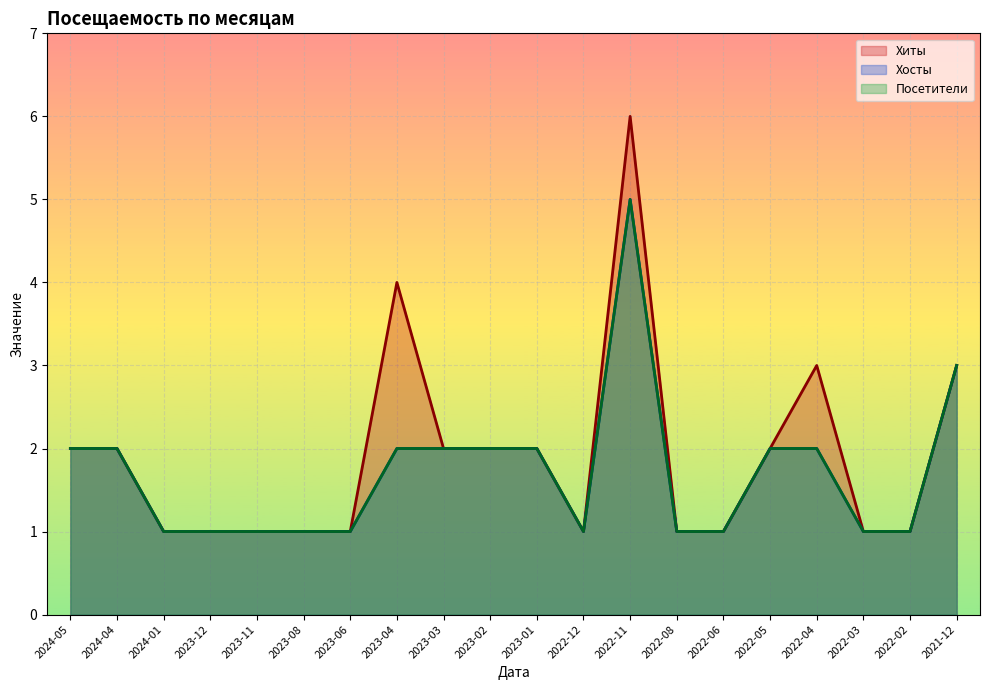

What is the total value across all series at 2022-12?

3